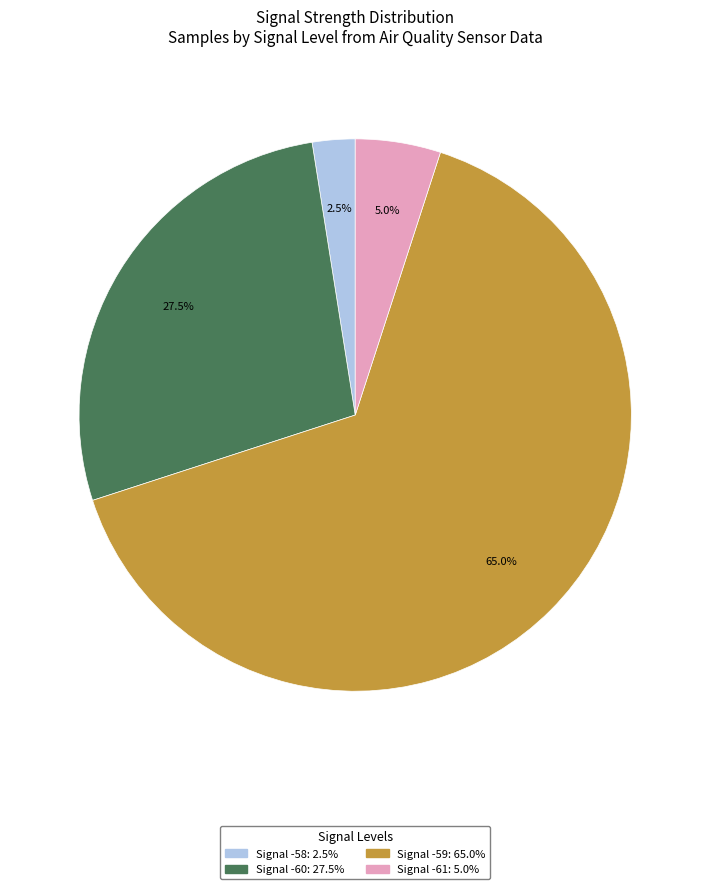

Is there a majority slice in this chart?

Yes